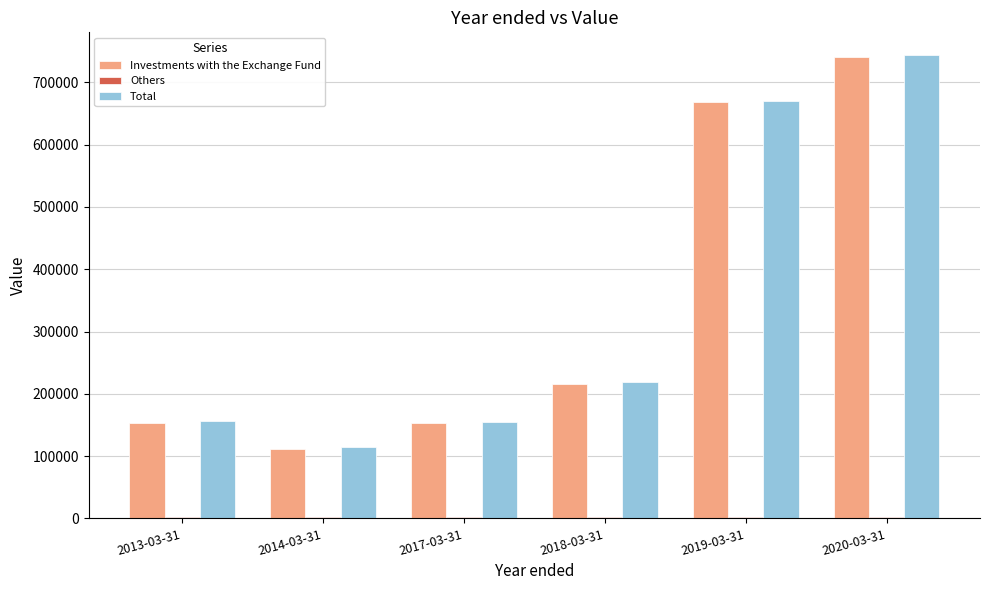

What is the highest value of the Investments with the Exchange Fund series?

740182